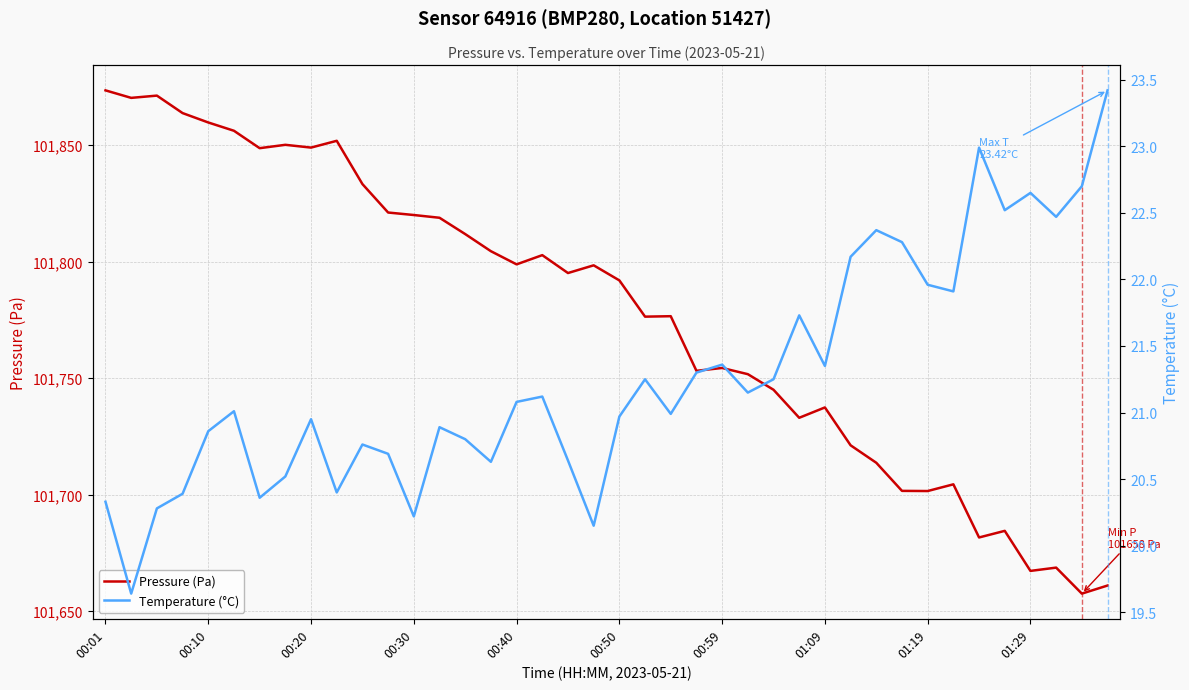

True or false: Pressure (Pa) and Temperature (°C) cross at least once.

False